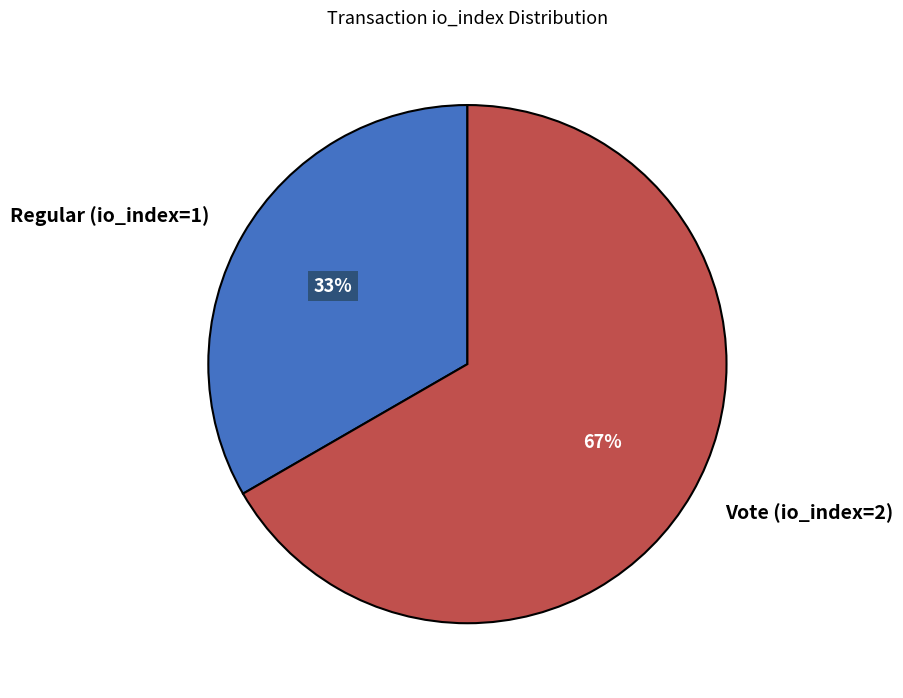

Which category has the smallest portion of the pie?

Regular (io_index=1)